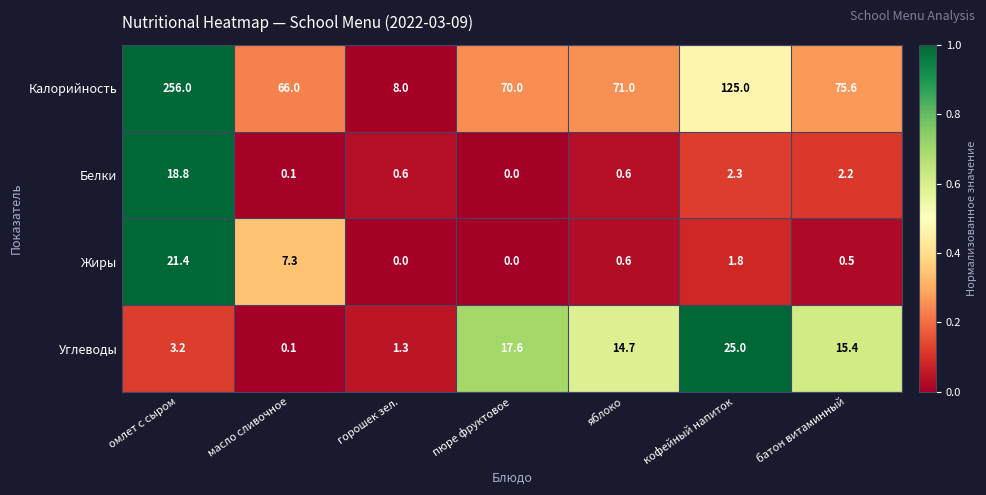

True or false: Белки has a value of 0.0 at пюре фруктовое.

True